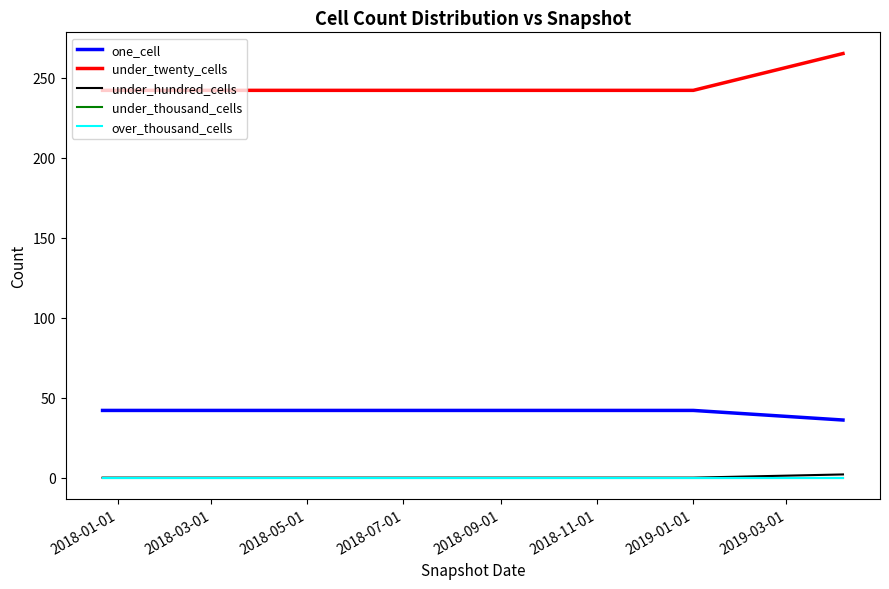

What is the maximum value for one_cell?

42